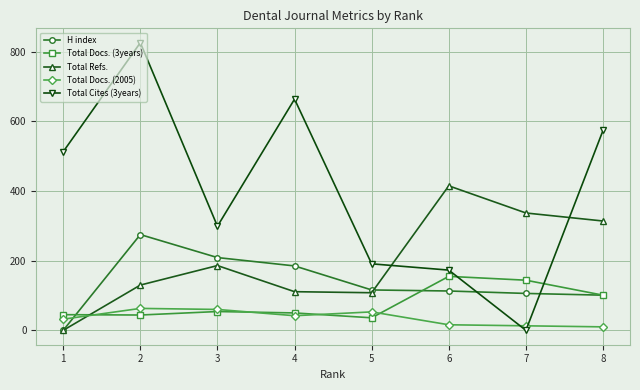

Which category has the highest value across all series?

2